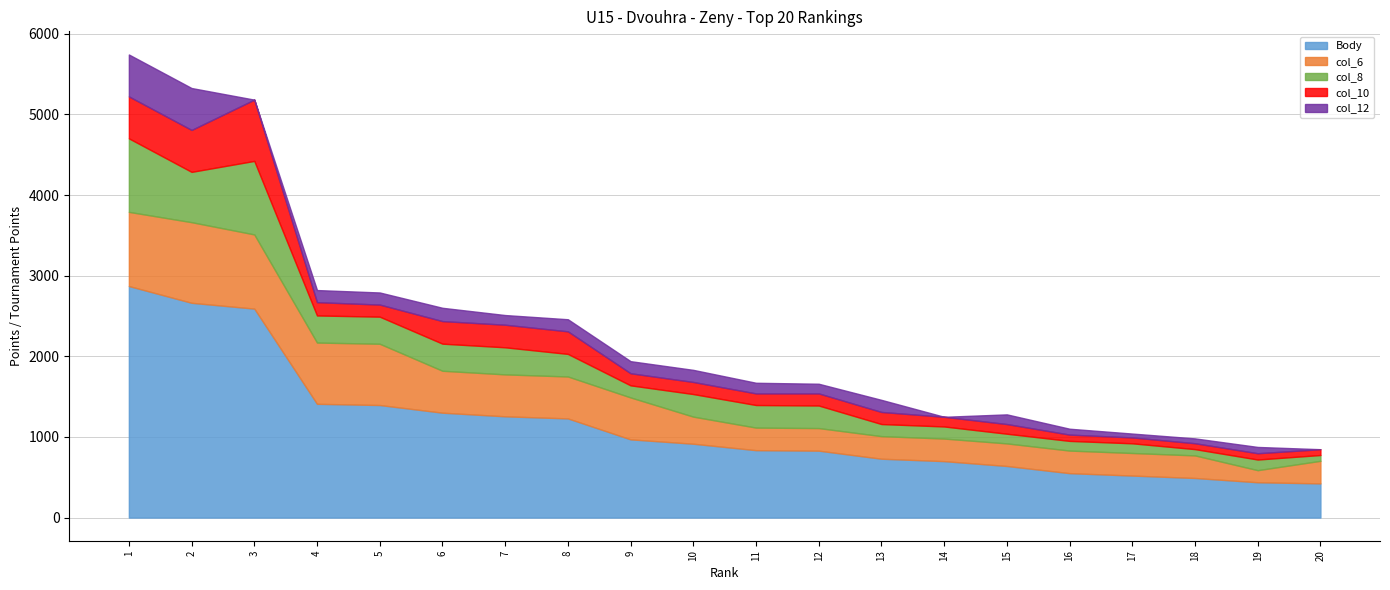

True or false: Body has a value of 1230 at 8.

True